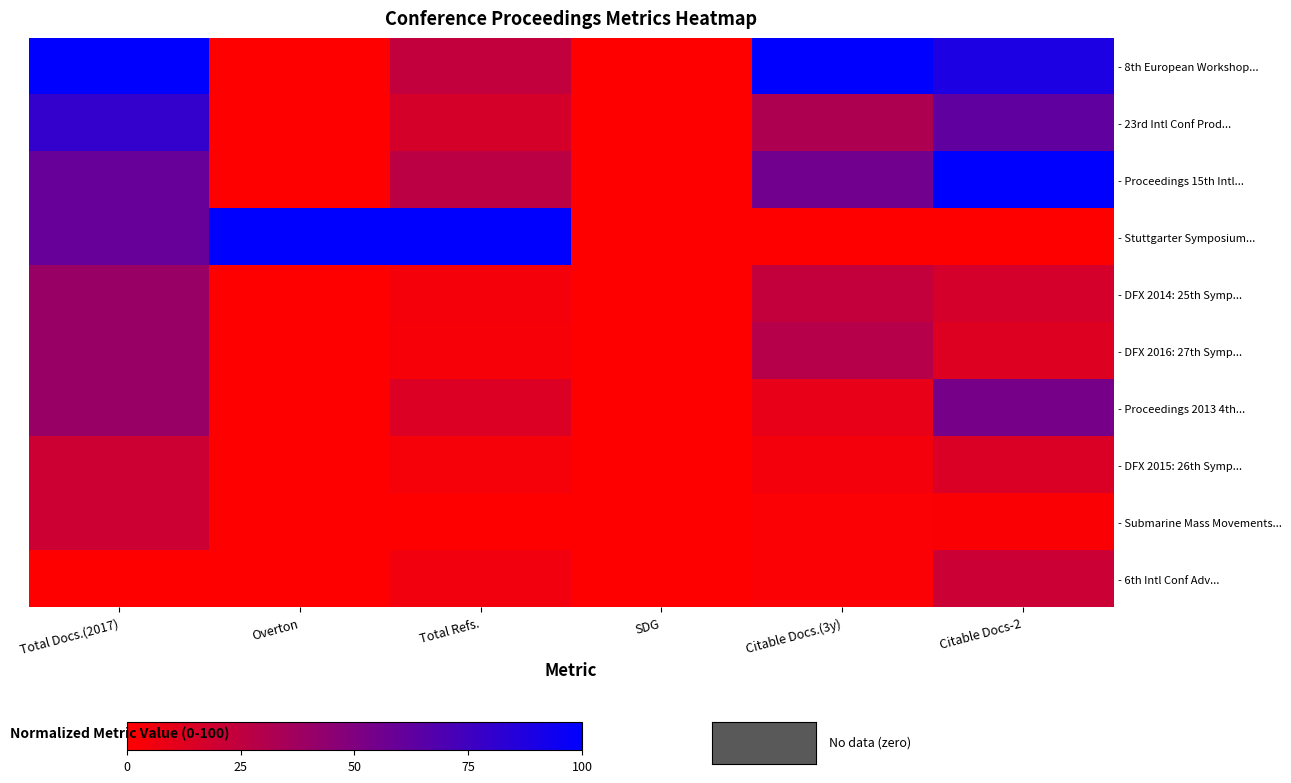

What is the spread (max minus min) of values at Citable Docs-2?

100.0